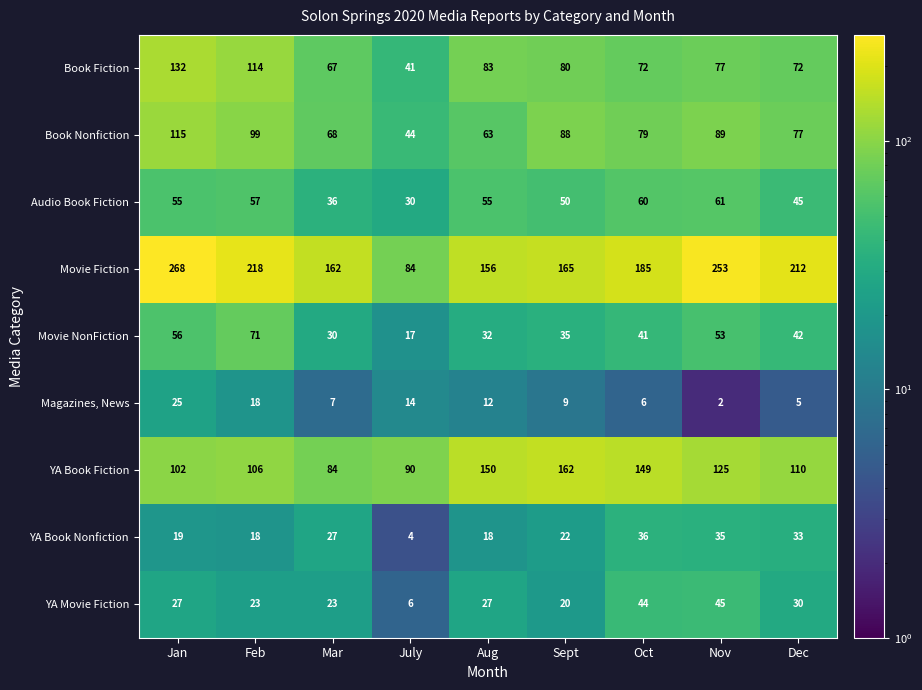

At which category is the sum across all series the highest?

Jan